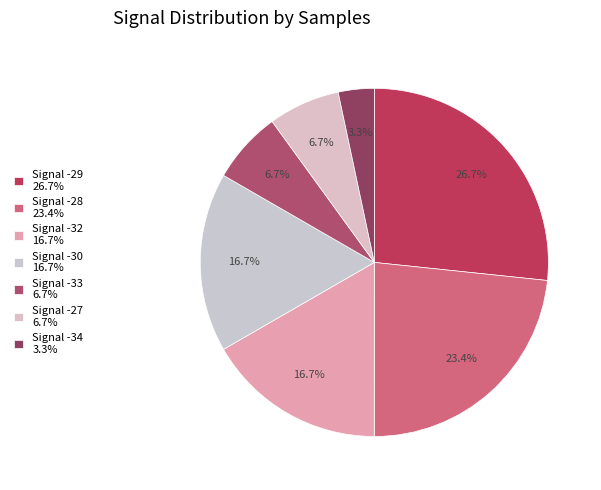

How many slices are in this pie chart?

7